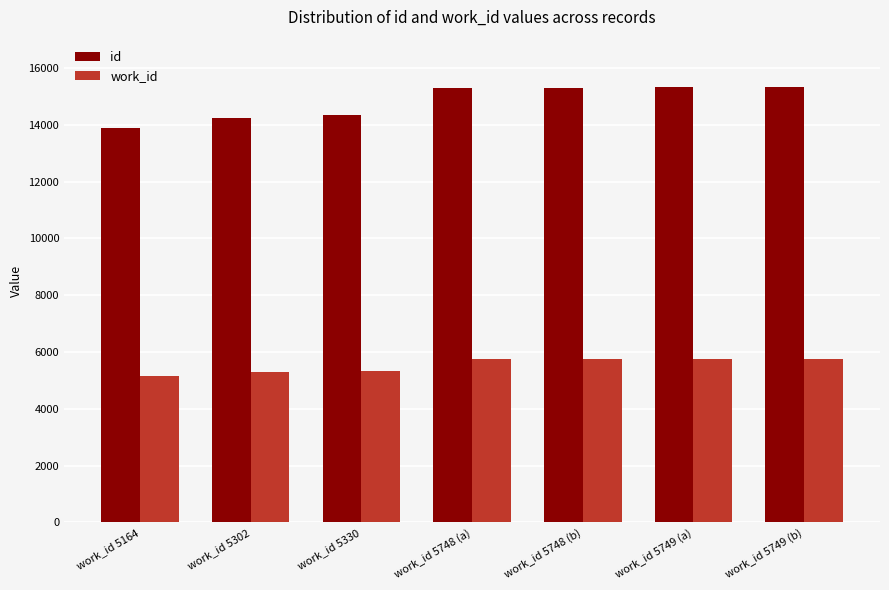

What is the label of the 1st bar from the left?

work_id 5164